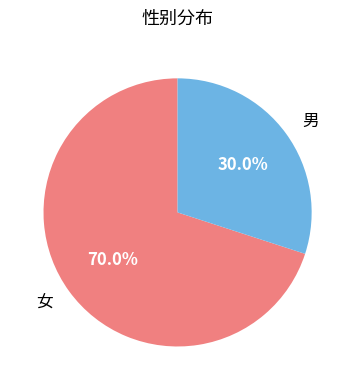

Between 男 and 女, which is larger?

女